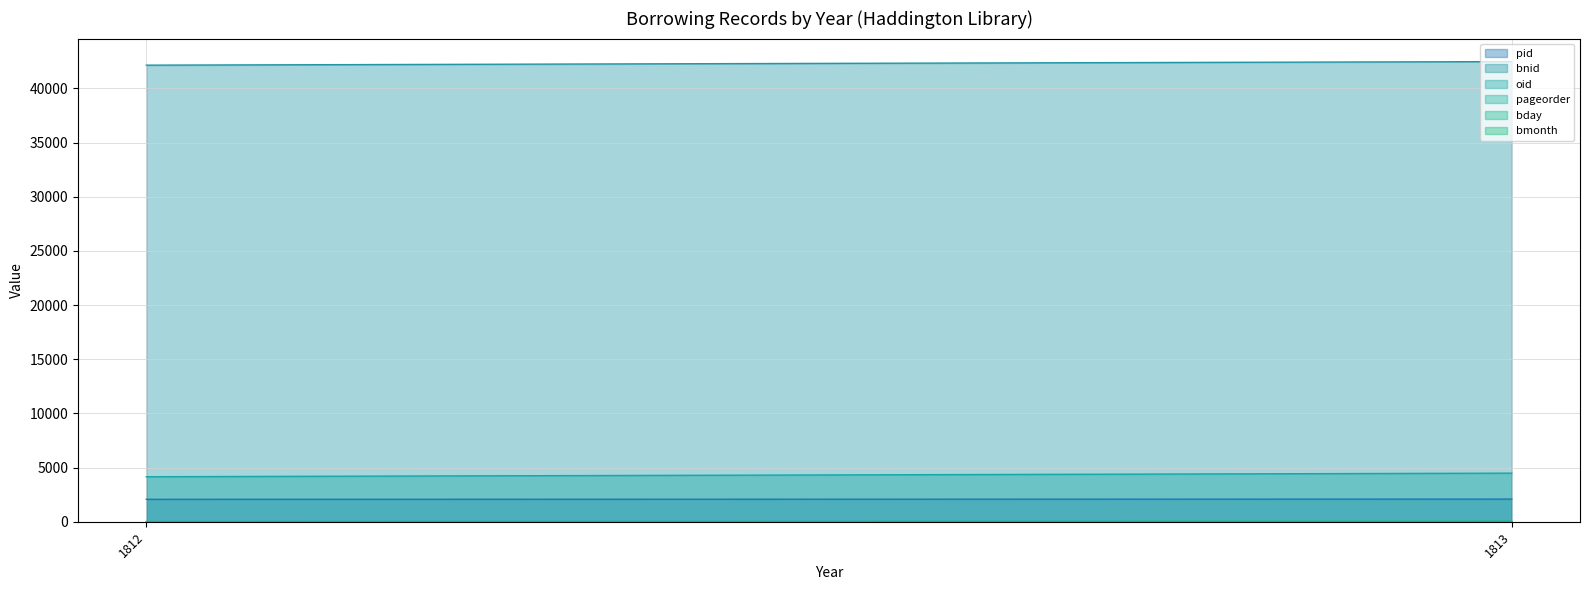

Is the value of bnid at 1813 greater than the value of bmonth at 1813?

Yes